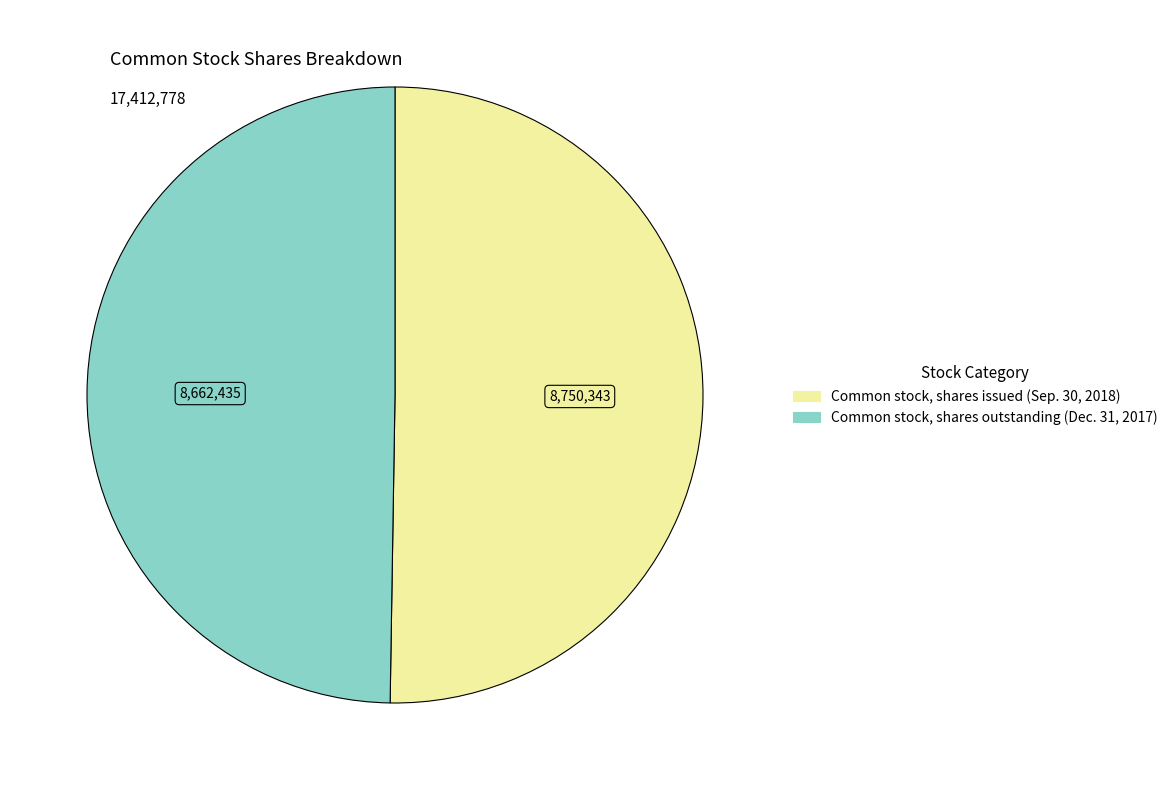

What is the smallest slice in the pie chart?

Common stock, shares outstanding (Dec. 31, 2017)